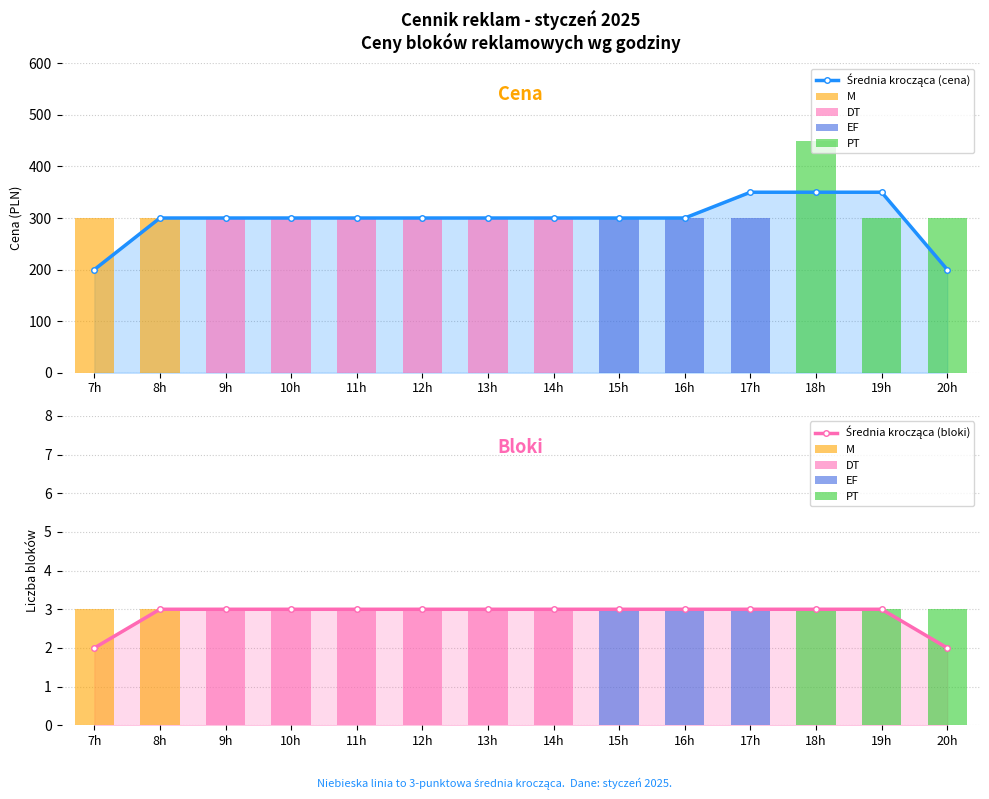

At how many categories does at least one series exceed 121?

14